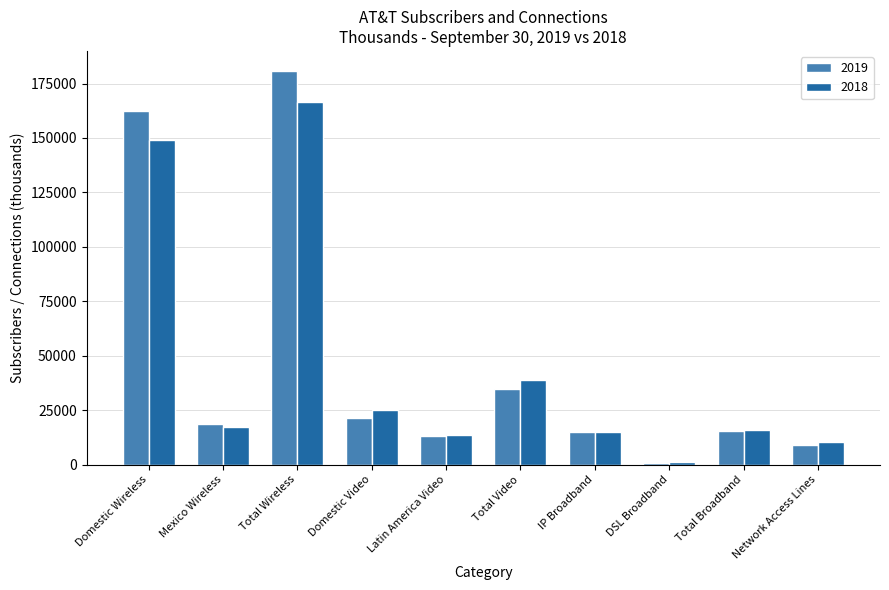

The value of 2019 at Domestic Video is 29118. True or false?

False